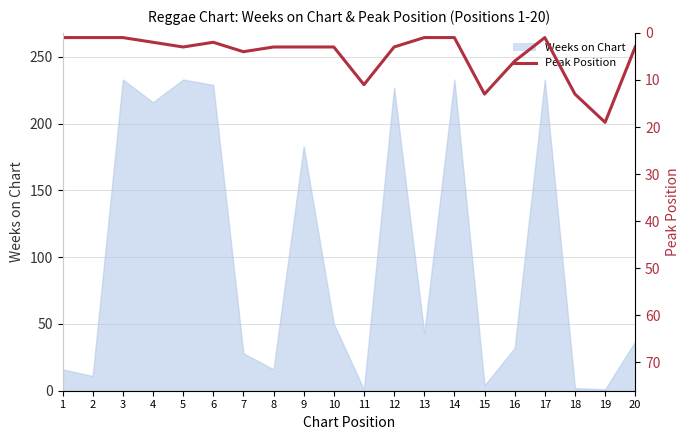

Rank the categories by value from highest to lowest.

19, 15, 18, 11, 16, 7, 5, 8, 9, 10, 12, 20, 4, 6, 1, 2, 3, 13, 14, 17